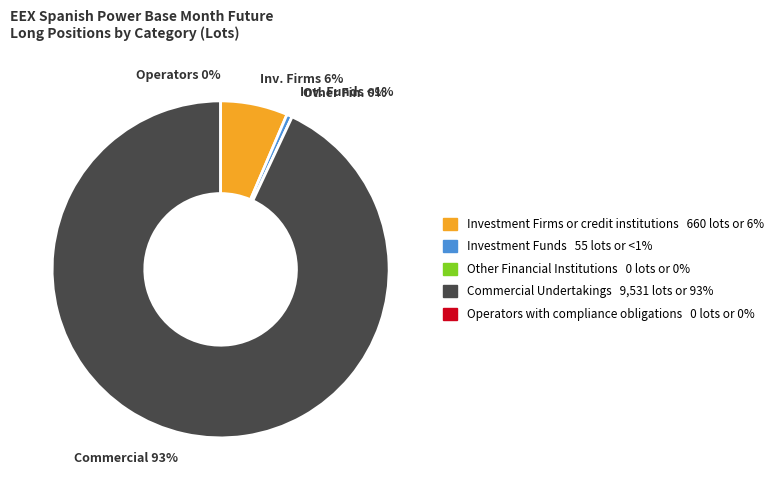

Is there a majority slice in this chart?

Yes